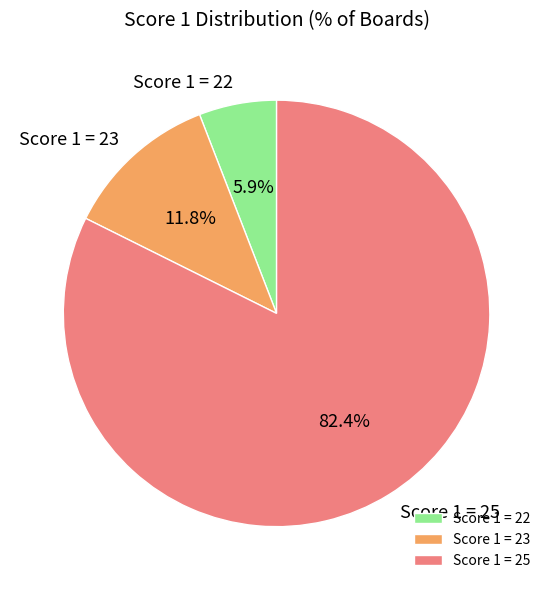

Which slice represents more than half of the pie?

Score 1 = 25